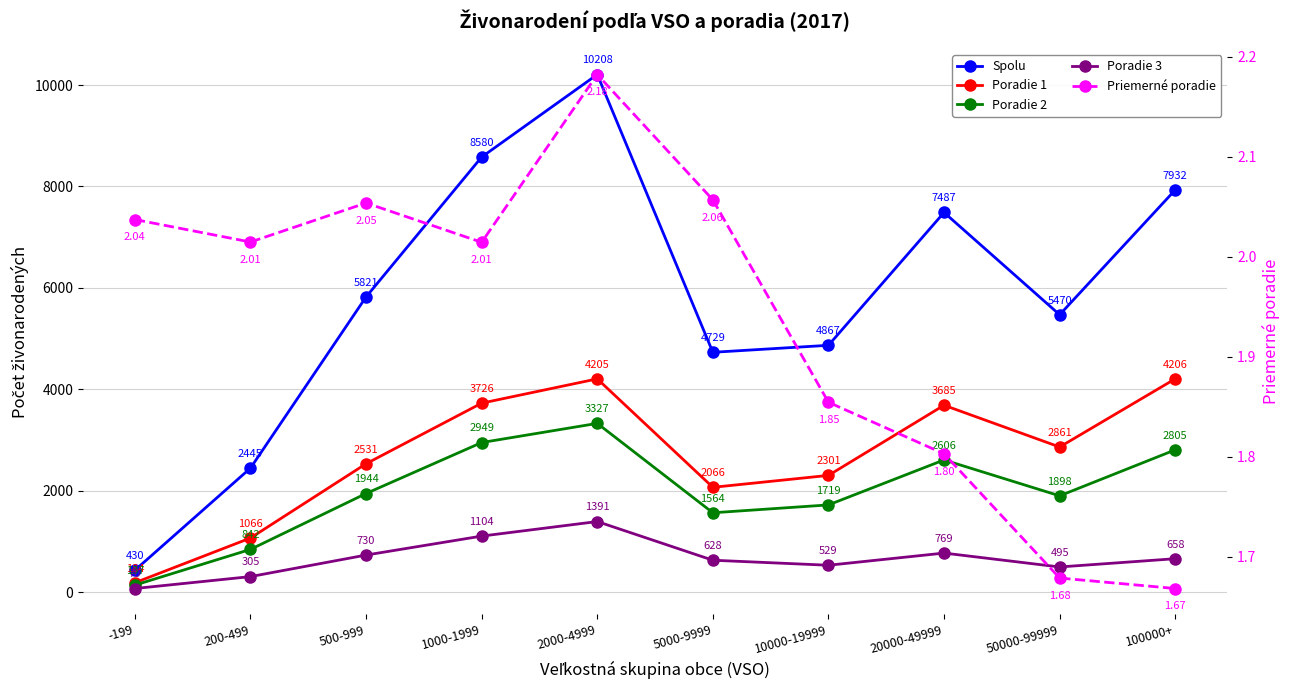

What is the value of the Priemerné poradie point at the 7th from the left?

1.9